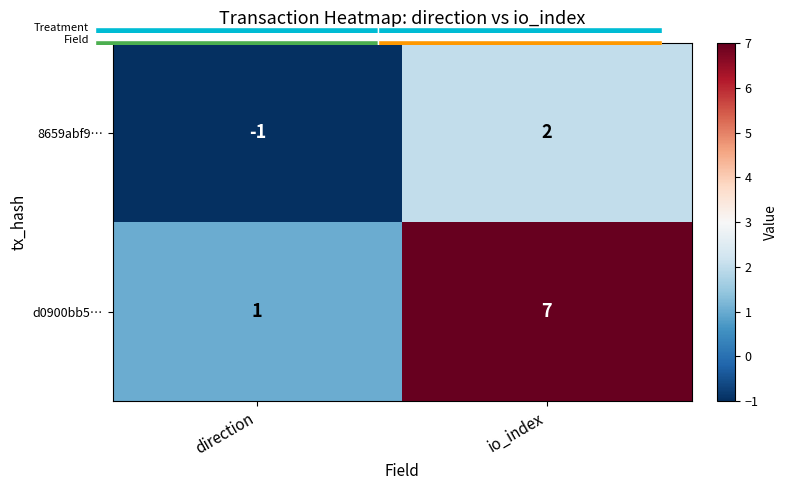

What is the sum of all d0900bb5… values?

8